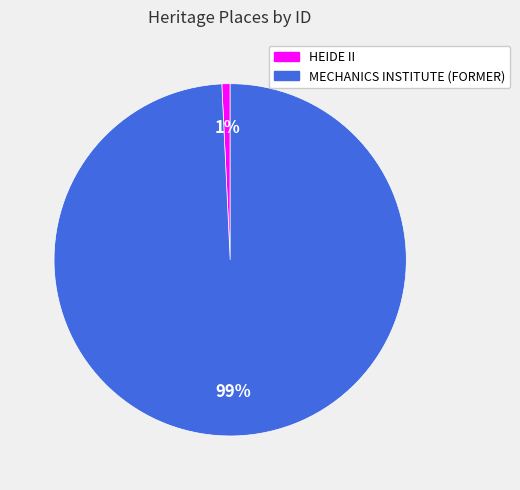

How many segments does this pie chart have?

2